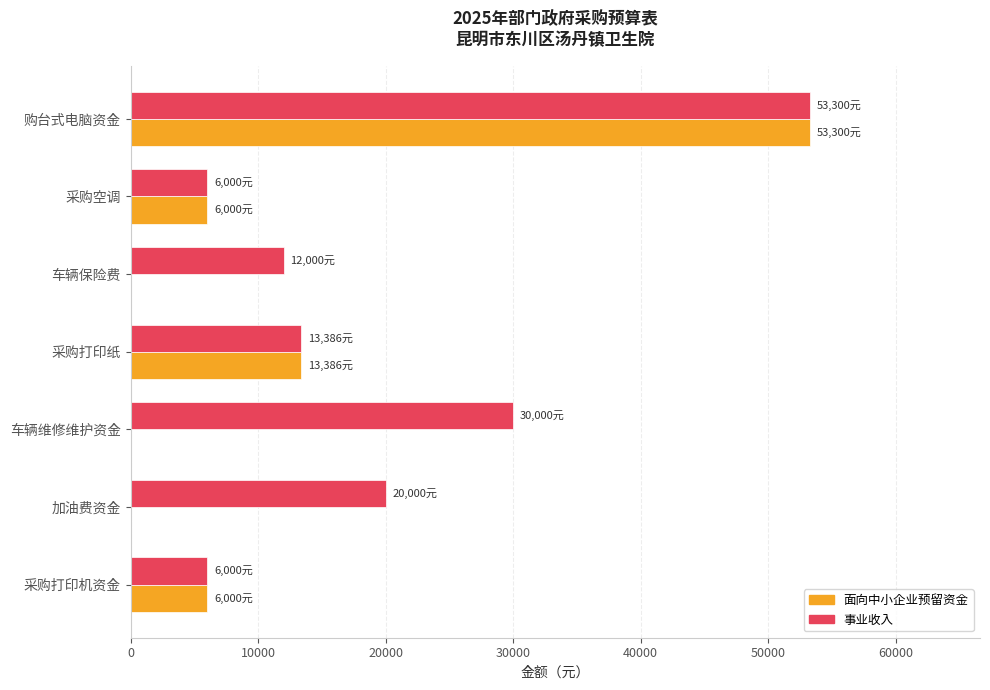

True or false: 面向中小企业预留资金 has a value of 6000 at 采购打印机资金.

True